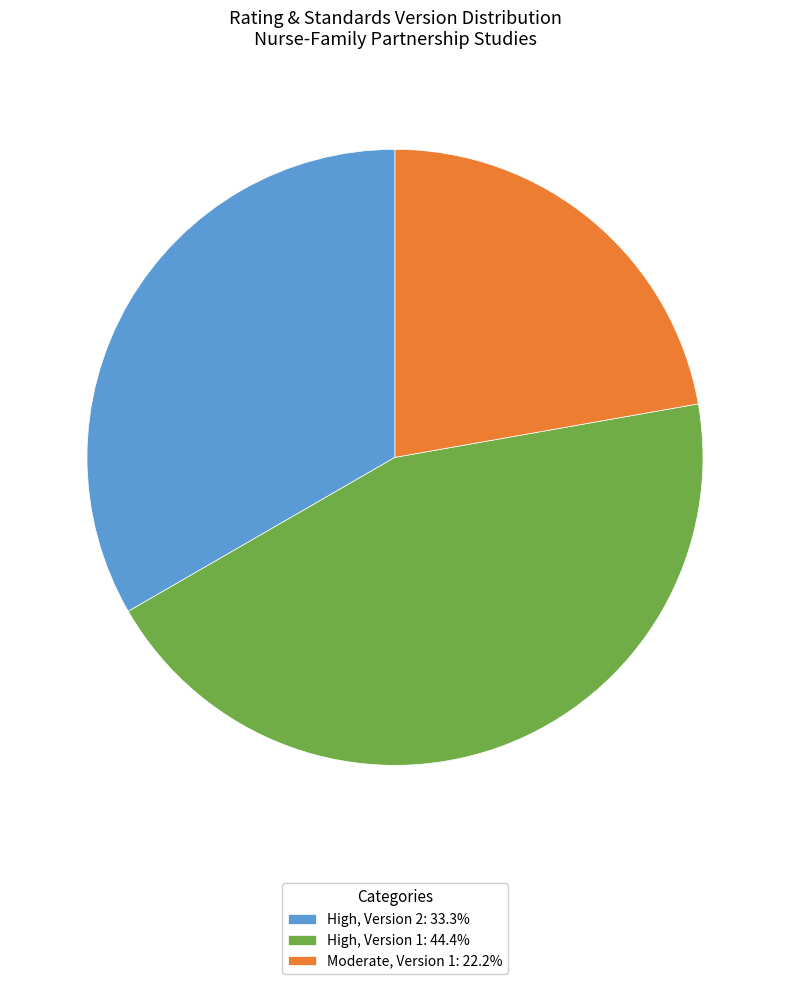

Combined, do High, Version 2: 33.3% and Moderate, Version 1: 22.2% account for over 50%?

Yes